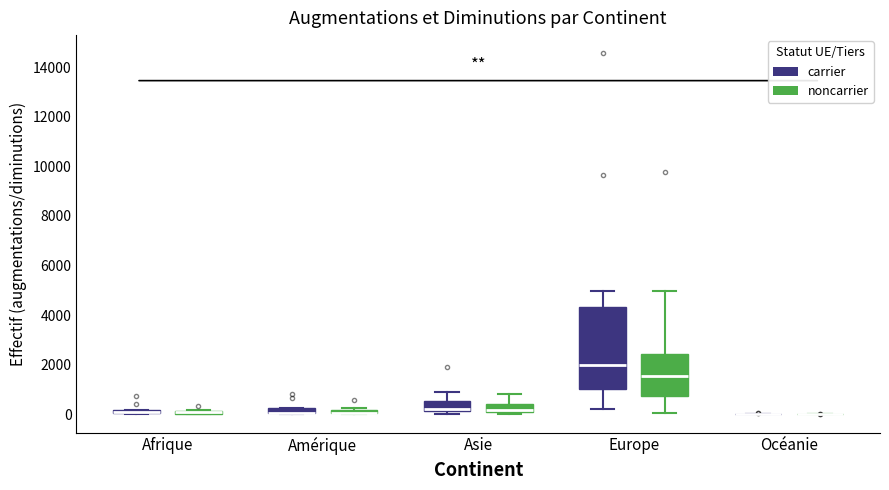

Comparing the boxes themselves (not the whiskers), which one is the tallest?

Europe (carrier)